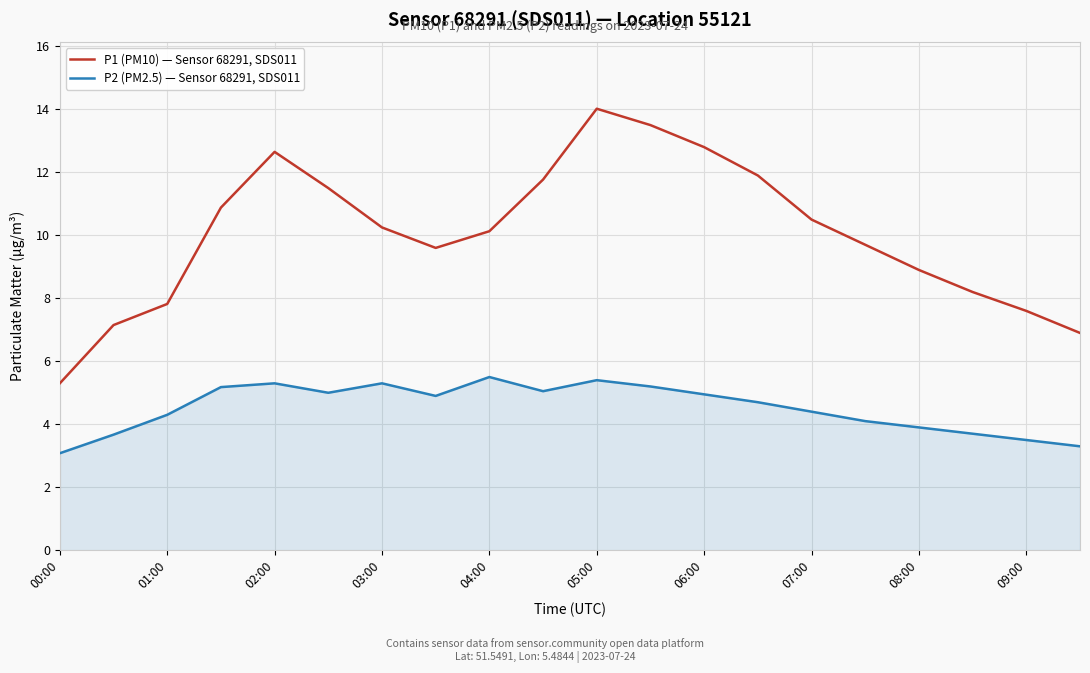

True or false: P2 (PM2.5) — Sensor 68291, SDS011 and P1 (PM10) — Sensor 68291, SDS011 intersect in this chart.

False